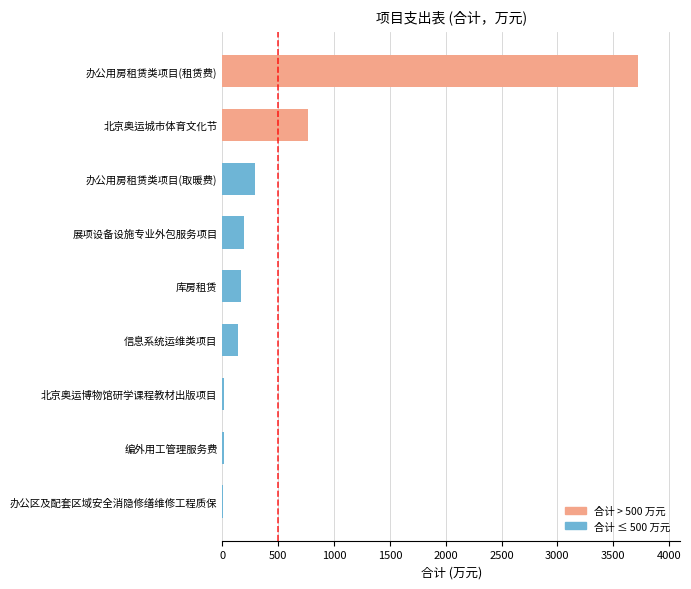

What is the sum of all values?

5311.0